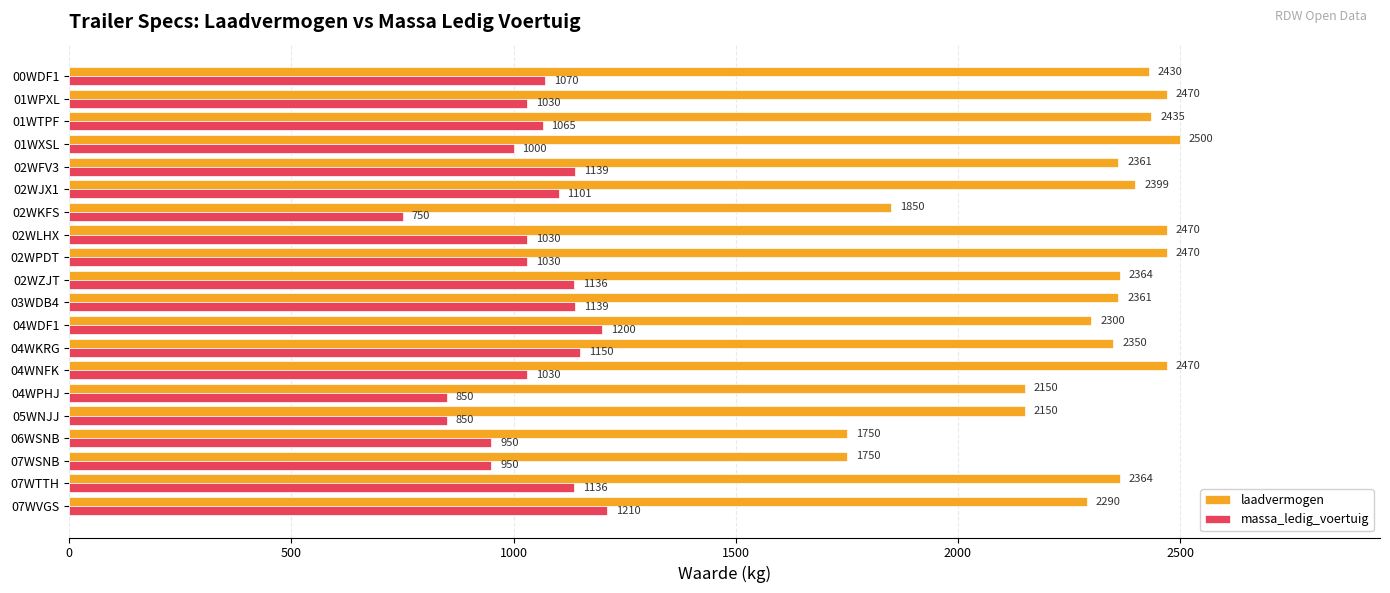

What are all the series names shown in the legend?

laadvermogen, massa_ledig_voertuig